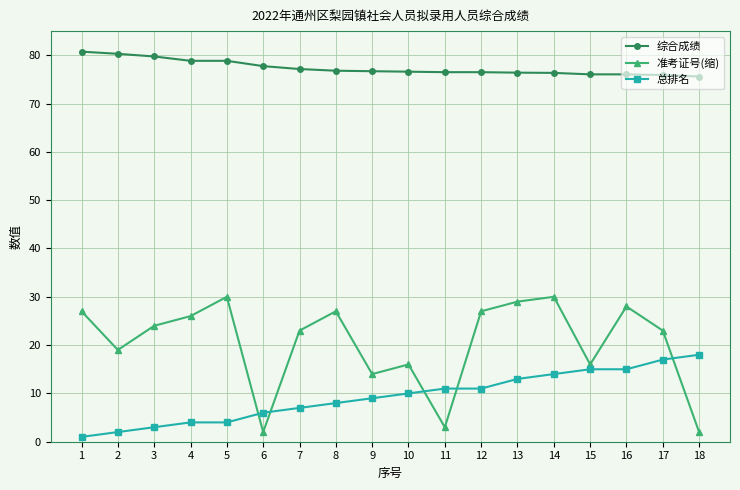

What are all the series names shown in the legend?

综合成绩, 准考证号(缩), 总排名